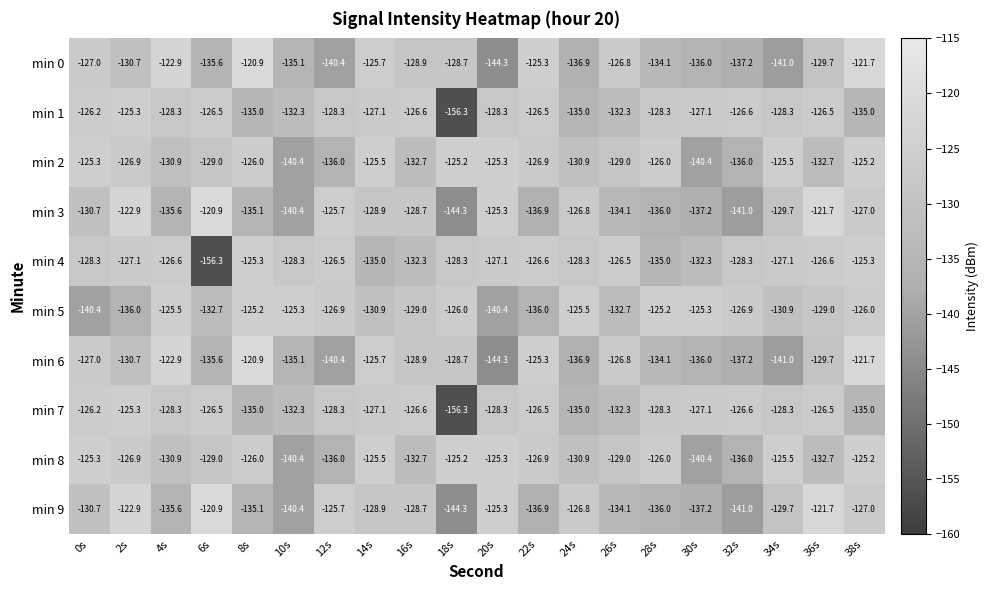

Count the number of data series in this chart.

10